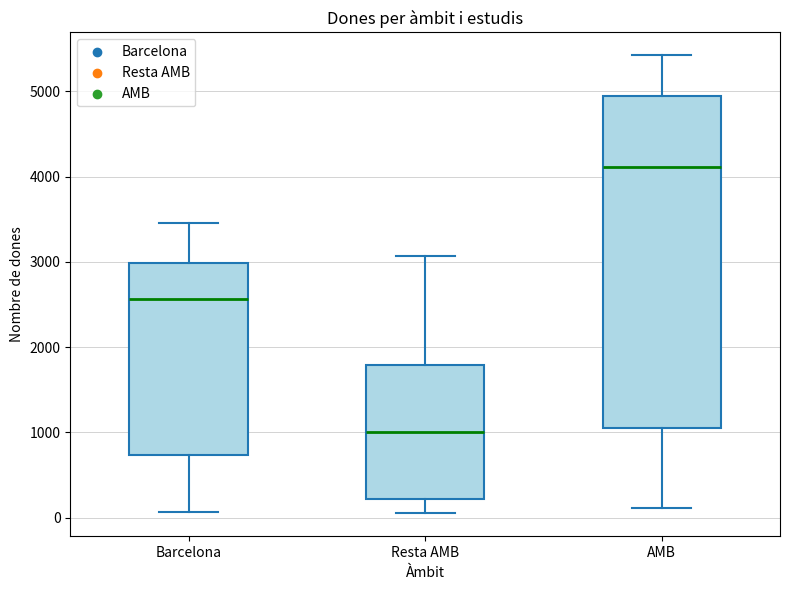

Reading left to right, read every box against the y-axis: the position of its median line, the range the box covers, and the ends of its whiskers. The values are not printed on the chart, so give them approximately, as read against the axis.

Barcelona: median 2600, box 700 to 3000, whiskers 100 to 3500
Resta AMB: median 1000, box 200 to 1800, whiskers 0 to 3100
AMB: median 4100, box 1100 to 4900, whiskers 100 to 5400